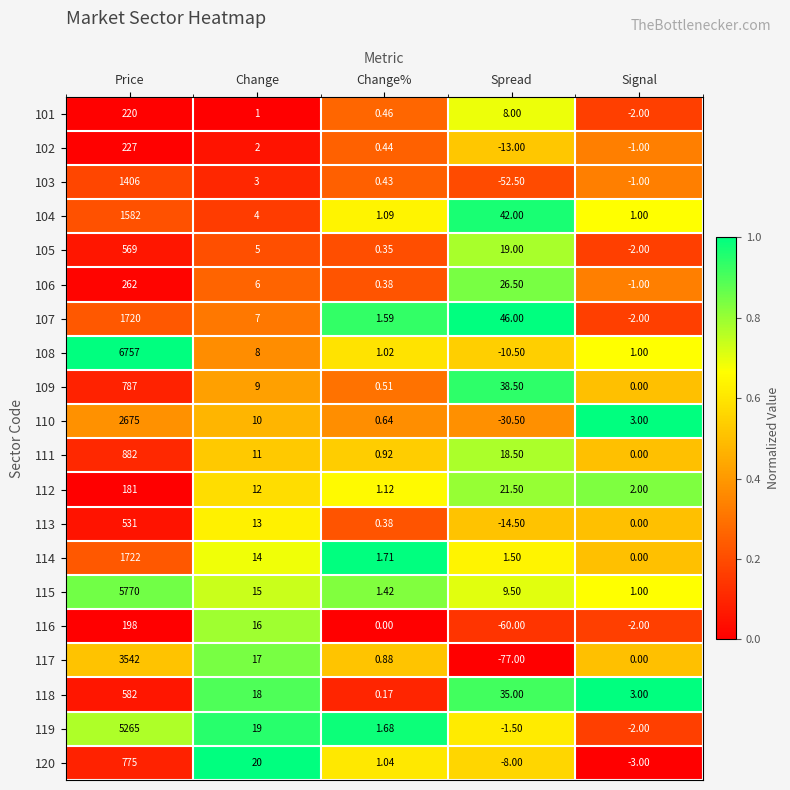

Which label corresponds to the largest value in the chart?

Price